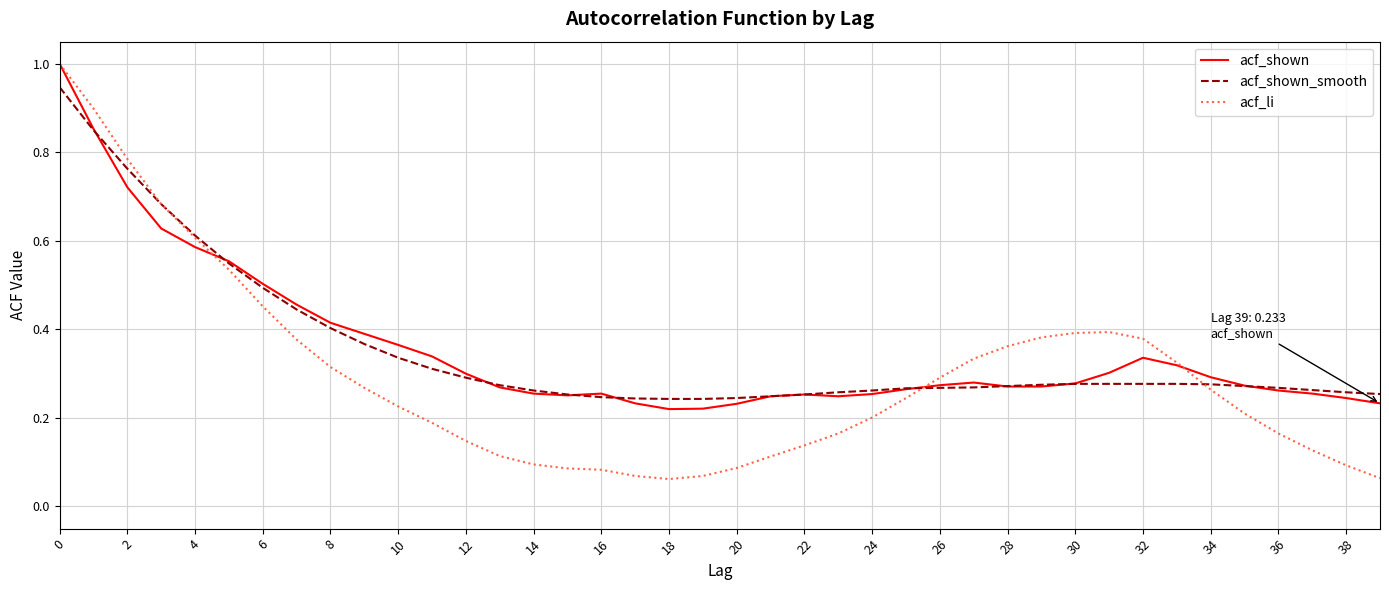

Is this an area chart (filled region under the line)?

No